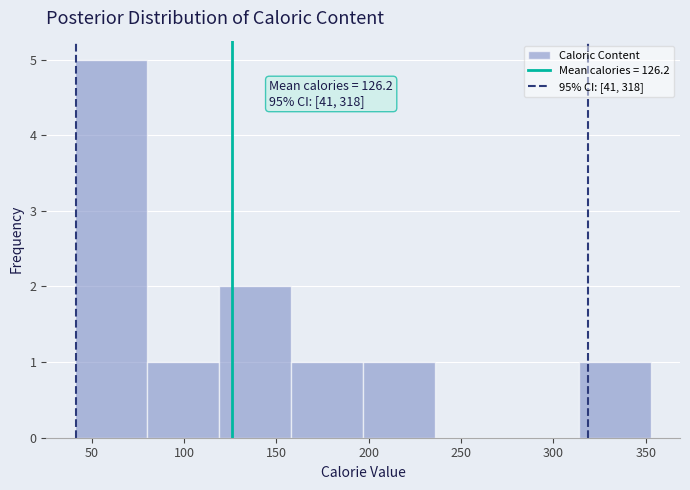

Over which range of the x-axis is the bar tallest?

41 to 80